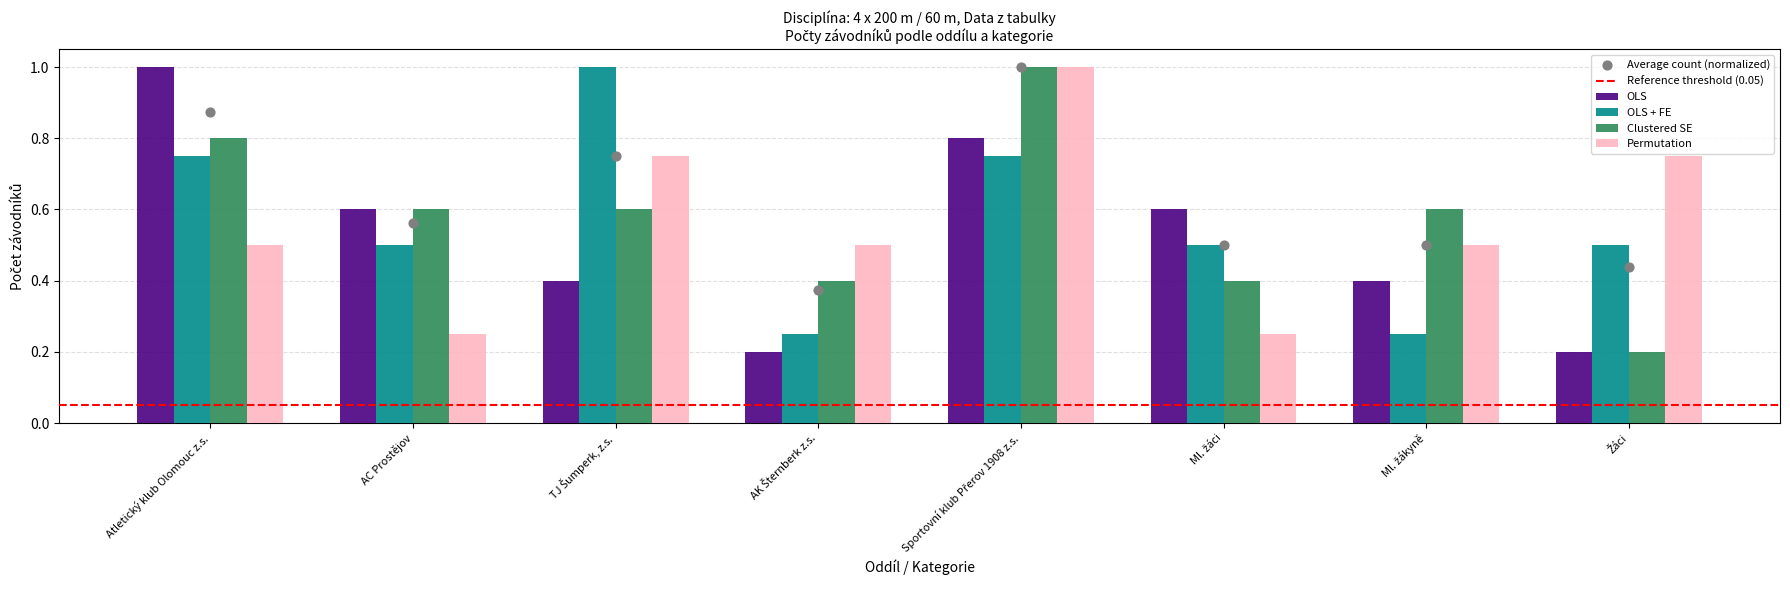

Which series contains the lowest Y value?

OLS